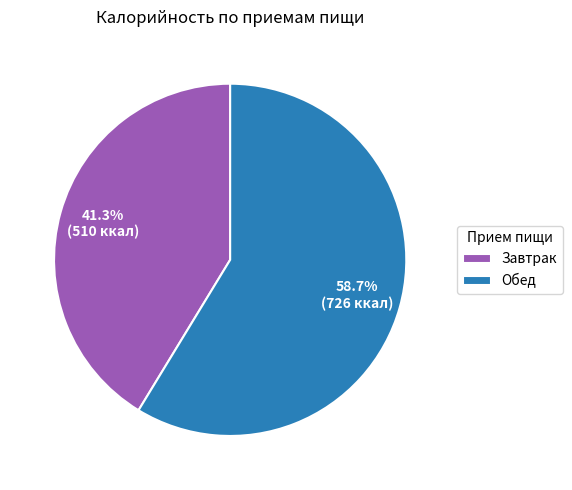

Is the sum of Завтрак and Обед greater than half?

Yes